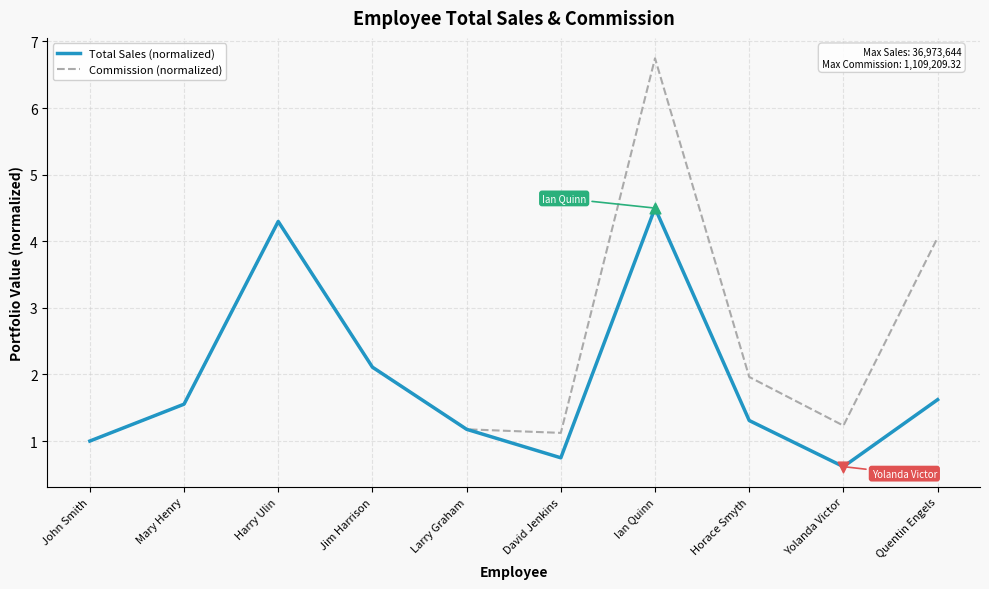

Is the value of Total Sales (normalized) at Jim Harrison greater than the value of Commission (normalized) at Mary Henry?

Yes